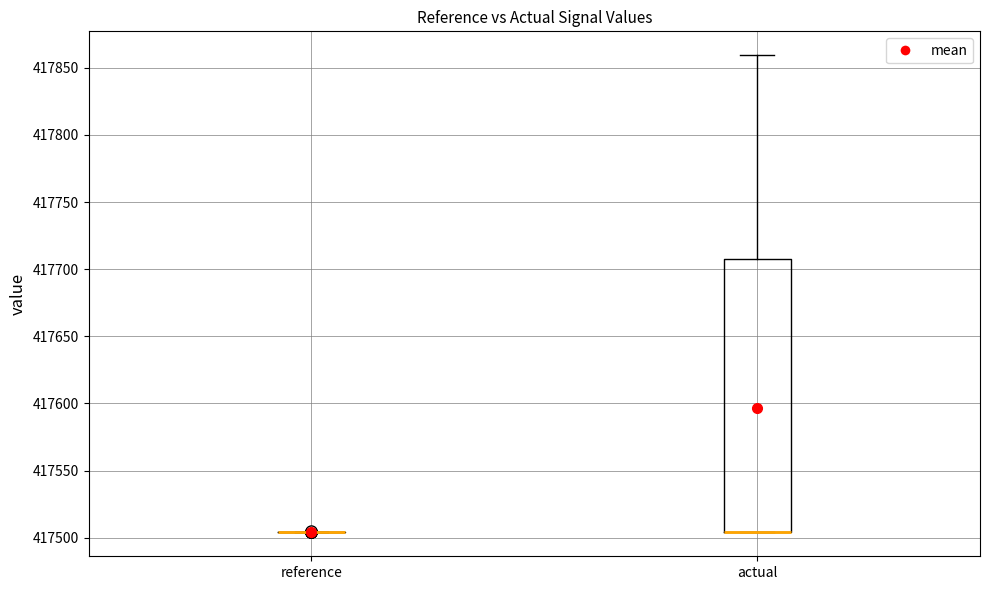

Reading left to right, read every box against the y-axis: the position of its median line, the range the box covers, and the ends of its whiskers. The values are not printed on the chart, so give them approximately, as read against the axis.

reference: box collapsed to a line at 417505, whiskers 417505 to 417505
actual: median 417505 (drawn on the box's lower edge), box 417505 to 417710, whiskers 417505 to 417860